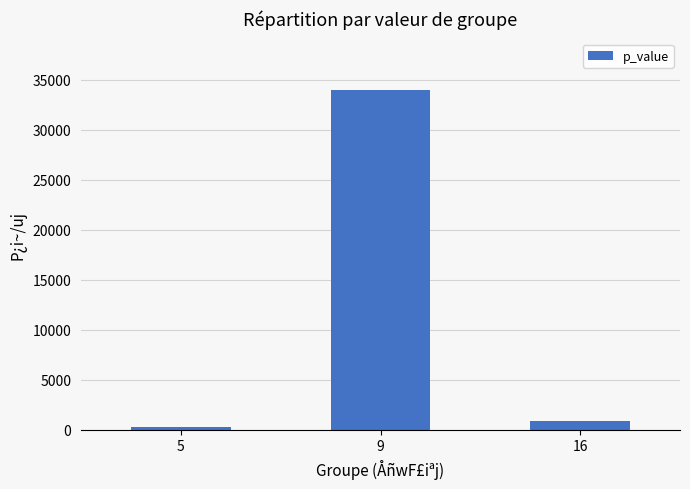

What is the average value?

11733